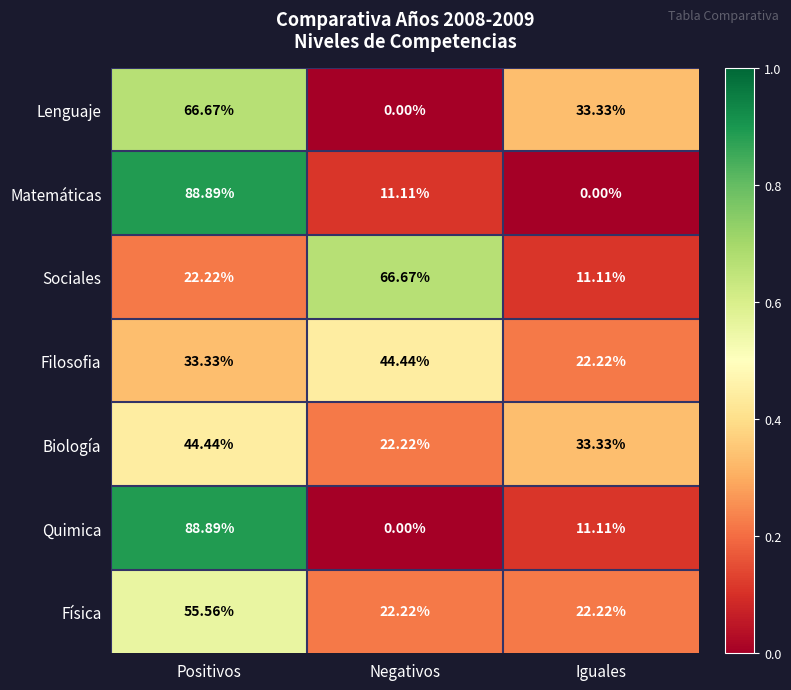

At which label does Biología first exceed 33?

Positivos